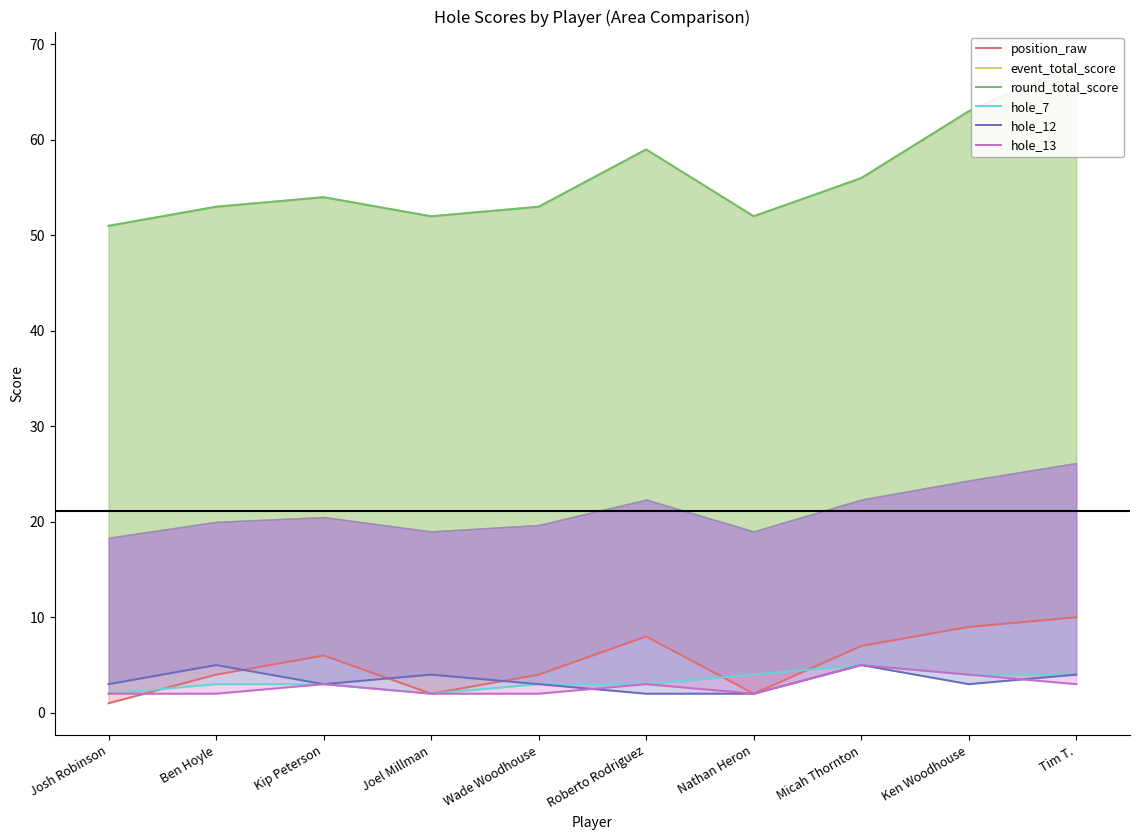

Reading right to left, extract all data points from this chart.

position_raw: 10	9	7	2	8	4	2	6	4	1
event_total_score: 68	63	56	52	59	53	52	54	53	51
round_total_score: 68	63	56	52	59	53	52	54	53	51
hole_7: 4	4	5	4	3	3	2	3	3	2
hole_12: 4	3	5	2	2	3	4	3	5	3
hole_13: 3	4	5	2	3	2	2	3	2	2